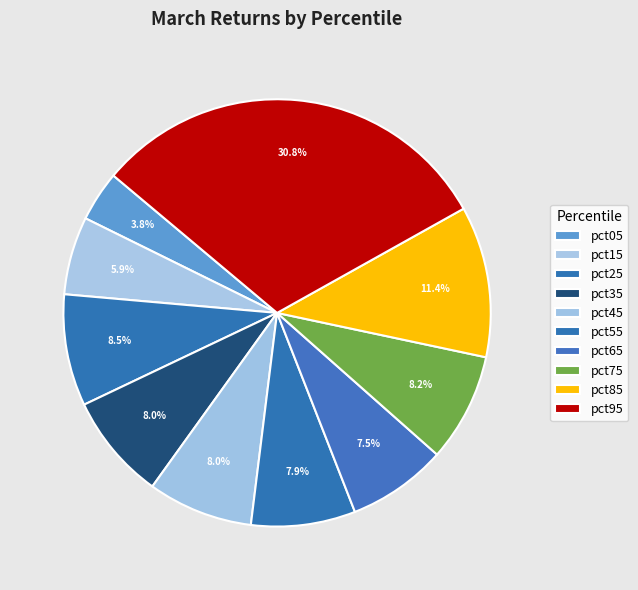

To the nearest percent, what portion does pct15 represent?

6%